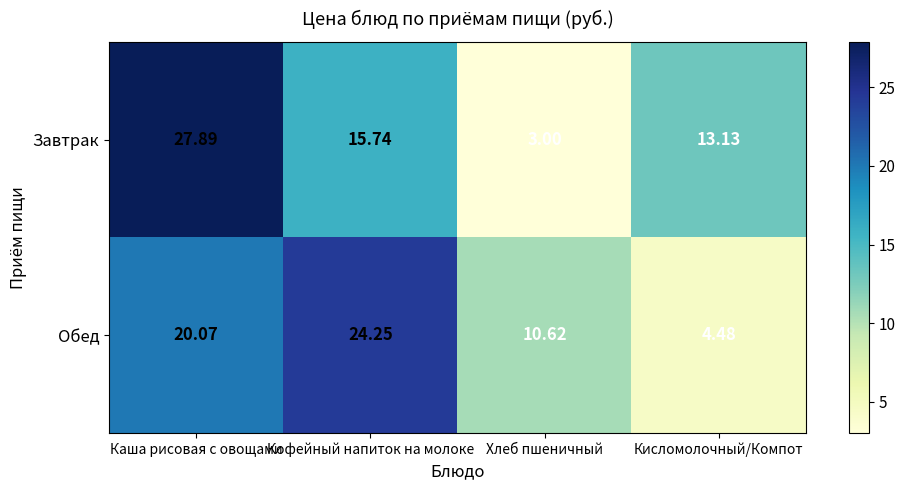

Which series has the largest total across all categories?

Завтрак